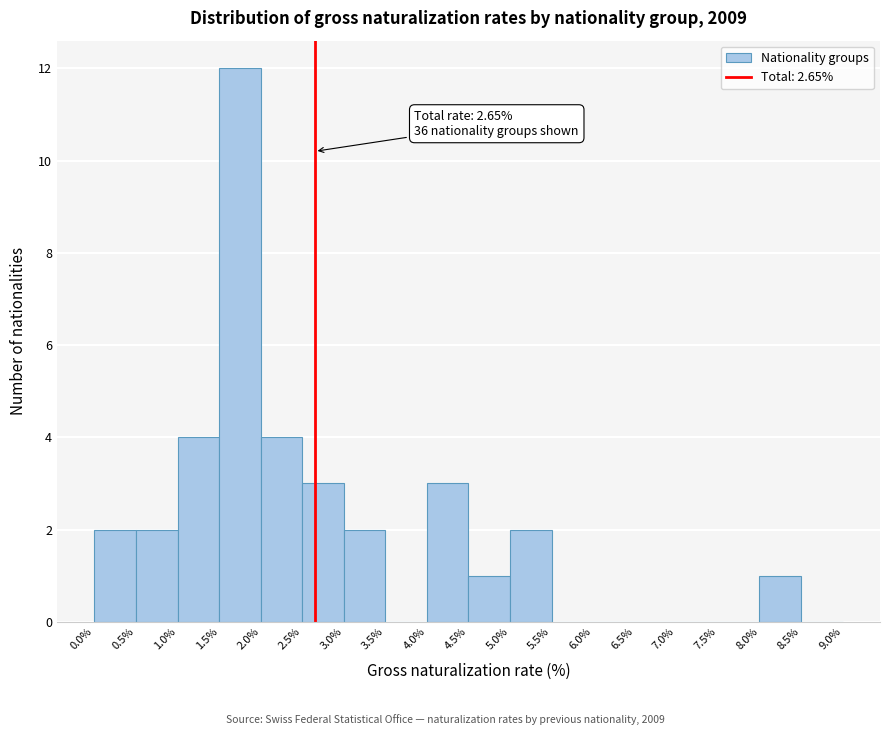

Which range on the x-axis has the tallest bar?

1.5% to 2.0%